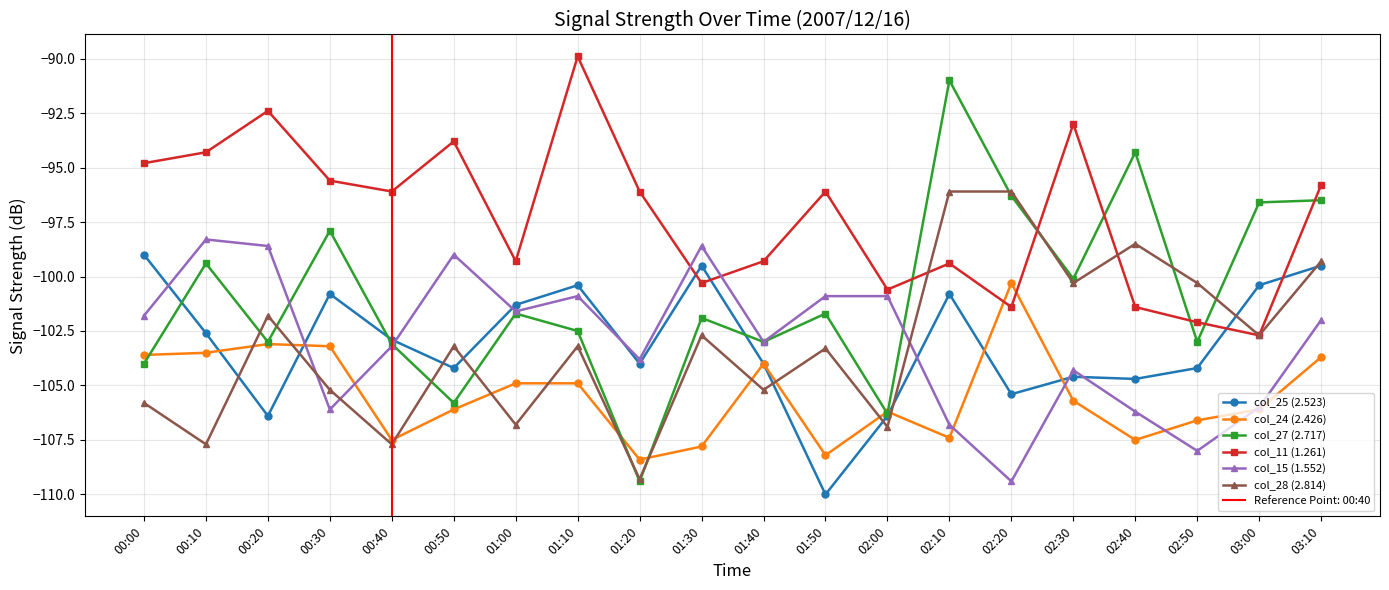

Reading left to right, list all the values displayed in this chart.

col_25 (2.523): -99.0	-102.6	-106.4	-100.8	-102.9	-104.2	-101.3	-100.4	-104.0	-99.5	-104.0	-110.0	-106.4	-100.8	-105.4	-104.6	-104.7	-104.2	-100.4	-99.5
col_24 (2.426): -103.6	-103.5	-103.1	-103.2	-107.5	-106.1	-104.9	-104.9	-108.4	-107.8	-104.0	-108.2	-106.2	-107.4	-100.3	-105.7	-107.5	-106.6	-106.1	-103.7
col_27 (2.717): -104.0	-99.4	-103.0	-97.9	-103.1	-105.8	-101.7	-102.5	-109.4	-101.9	-103.0	-101.7	-106.3	-91.0	-96.3	-100.1	-94.3	-103.0	-96.6	-96.5
col_11 (1.261): -94.8	-94.3	-92.4	-95.6	-96.1	-93.8	-99.3	-89.9	-96.1	-100.3	-99.3	-96.1	-100.6	-99.4	-101.4	-93.0	-101.4	-102.1	-102.7	-95.8
col_15 (1.552): -101.8	-98.3	-98.6	-106.1	-103.2	-99.0	-101.6	-100.9	-103.8	-98.6	-103.0	-100.9	-100.9	-106.8	-109.4	-104.3	-106.2	-108.0	-106.0	-102.0
col_28 (2.814): -105.8	-107.7	-101.8	-105.2	-107.7	-103.2	-106.8	-103.2	-109.3	-102.7	-105.2	-103.3	-106.9	-96.1	-96.1	-100.3	-98.5	-100.3	-102.7	-99.3